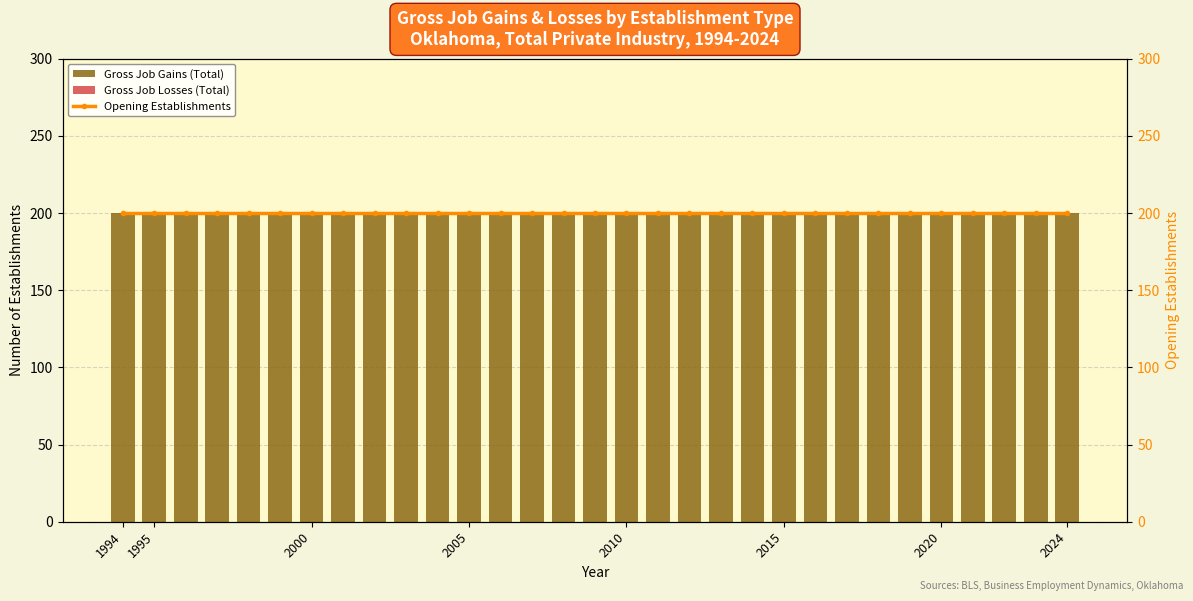

Is it true that Gross Job Gains (Total) equals 200 at 2024?

True